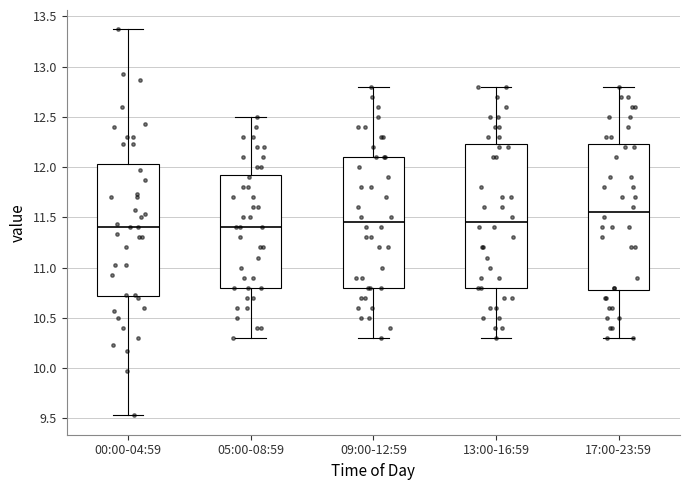

Reading left to right, transcribe this box plot: for each box, give where its median line is, the range the box spans, and where its two whiskers end, as read against the y-axis. The values are not printed on the chart, so give them approximately, as read against the axis.

00:00-04:59: median 11.40, box 10.70 to 12.05, whiskers 9.55 to 13.35
05:00-08:59: median 11.40, box 10.80 to 11.95, whiskers 10.30 to 12.50
09:00-12:59: median 11.45, box 10.80 to 12.10, whiskers 10.30 to 12.80
13:00-16:59: median 11.45, box 10.80 to 12.25, whiskers 10.30 to 12.80
17:00-23:59: median 11.55, box 10.80 to 12.25, whiskers 10.30 to 12.80